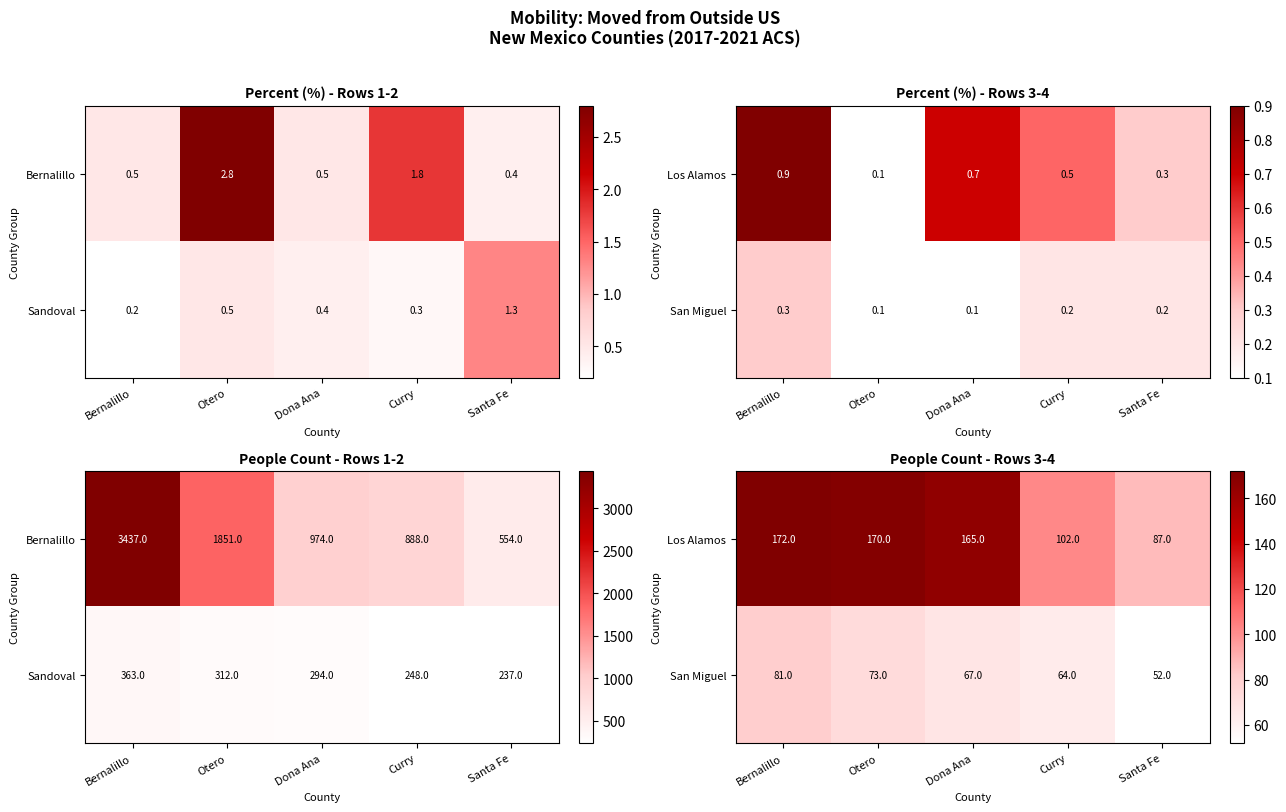

At which label does San Miguel first exceed 67?

Bernalillo